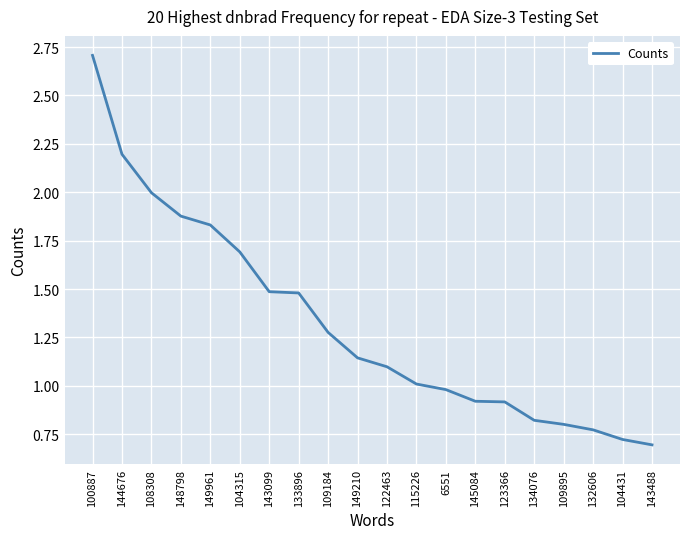

True or false: the data has more than 2 interior local peaks.

False